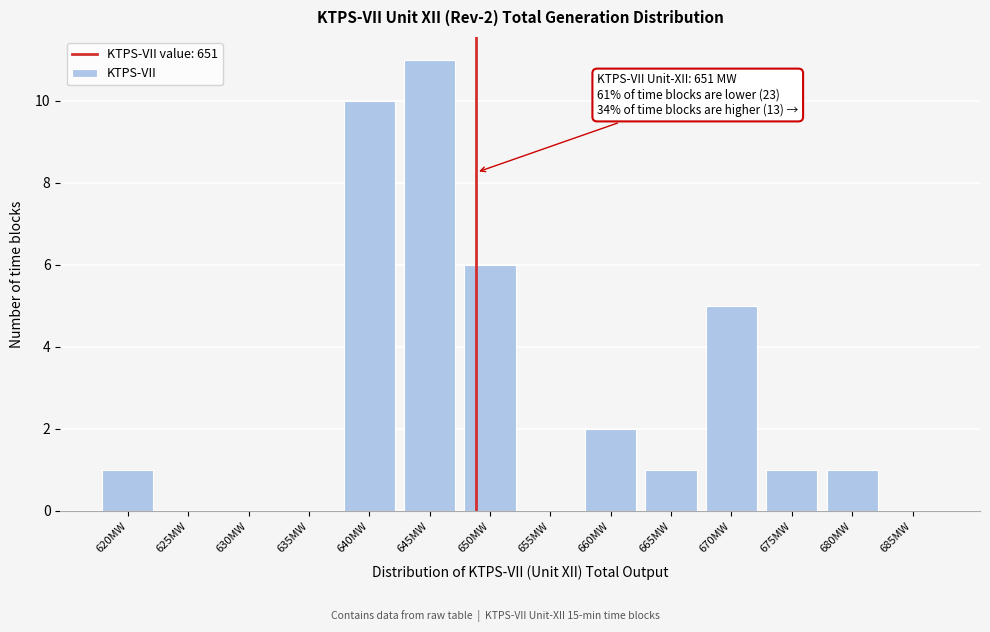

Reading left to right, transcribe all the data shown in this chart.

620MW=1	625MW=0	630MW=0	635MW=0	640MW=10	645MW=11	650MW=6	655MW=0	660MW=2	665MW=1	670MW=5	675MW=1	680MW=1	685MW=0